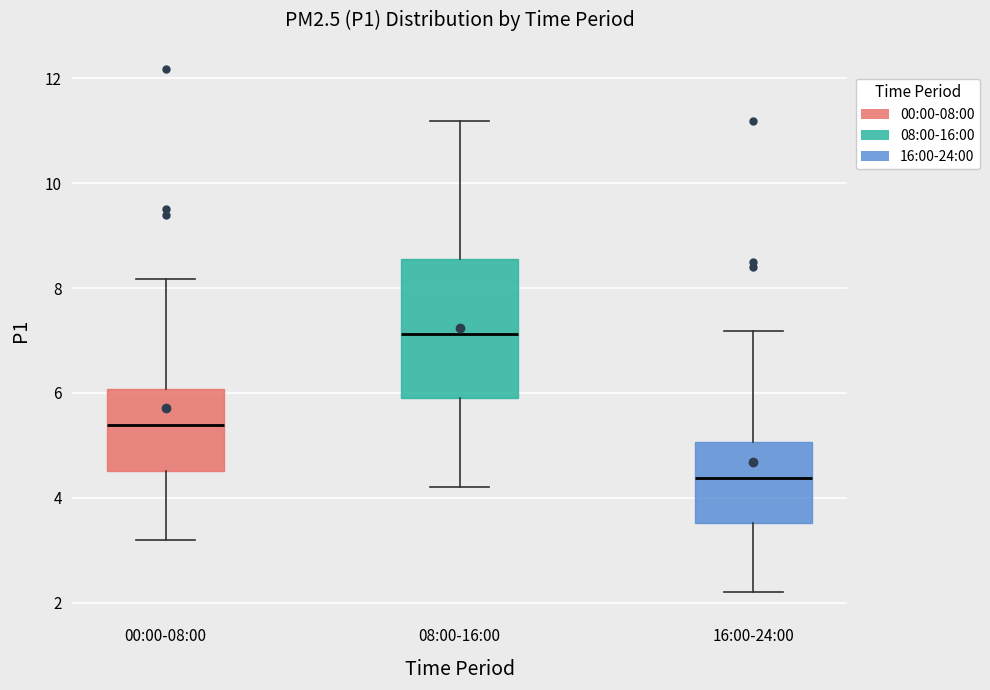

Which box is the tallest, from its lower edge to its upper edge?

08:00-16:00